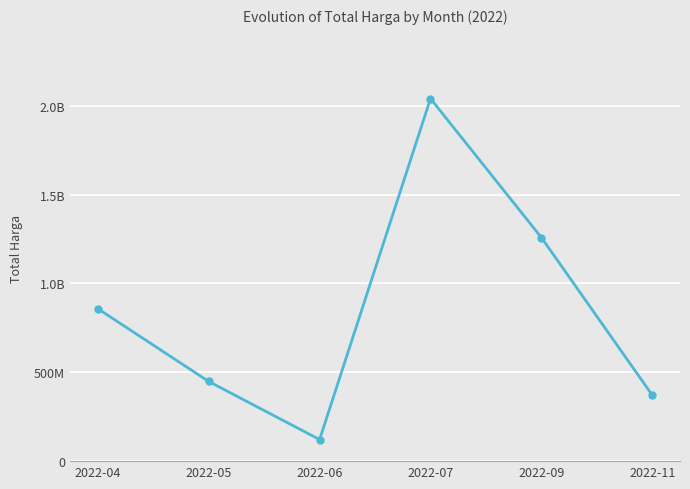

Does the chart have visible grid lines?

Yes